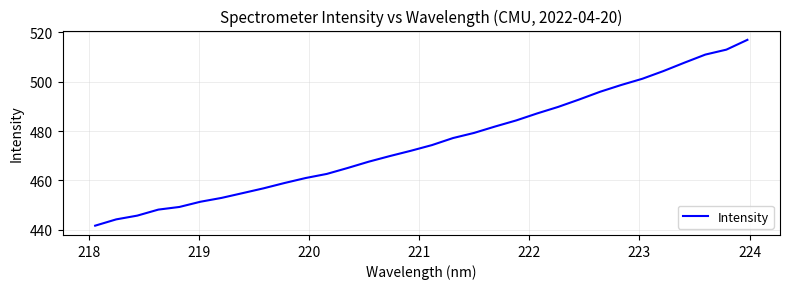

What is the smallest value displayed?

441.7